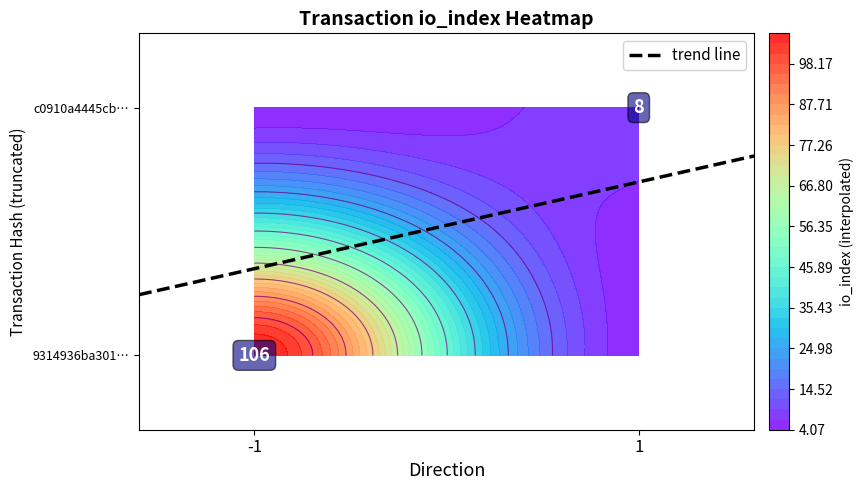

Reading left to right, list all the values displayed in this chart.

9314936ba301f4be93c6f74d58347c299aef25a: -1	106
c0910a4445cb467bfabf498a8396cc9b262efa6: 1	8